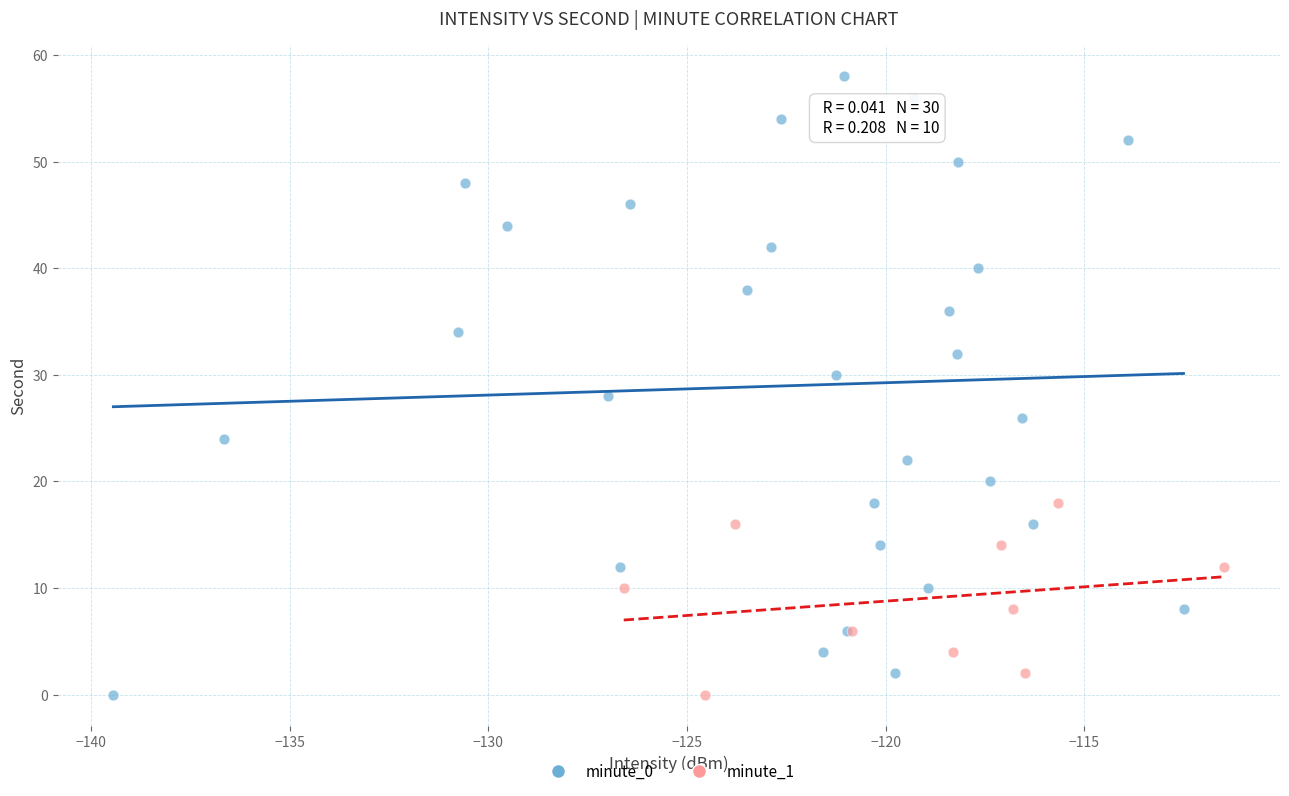

Which series has the widest spread of Y values?

minute_0